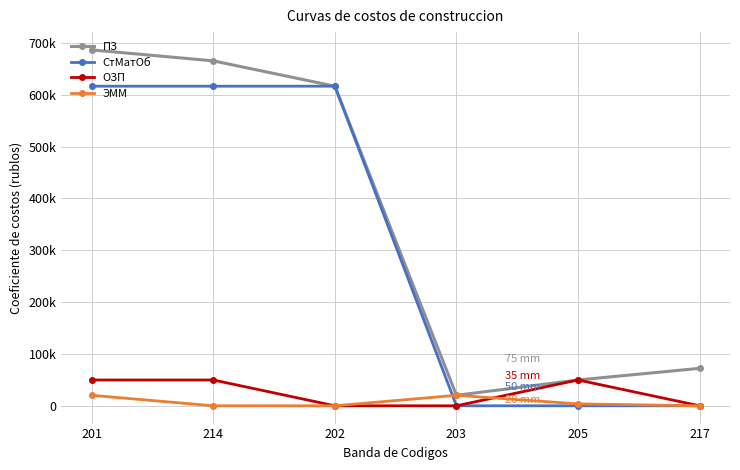

What is the greatest value displayed?

686614